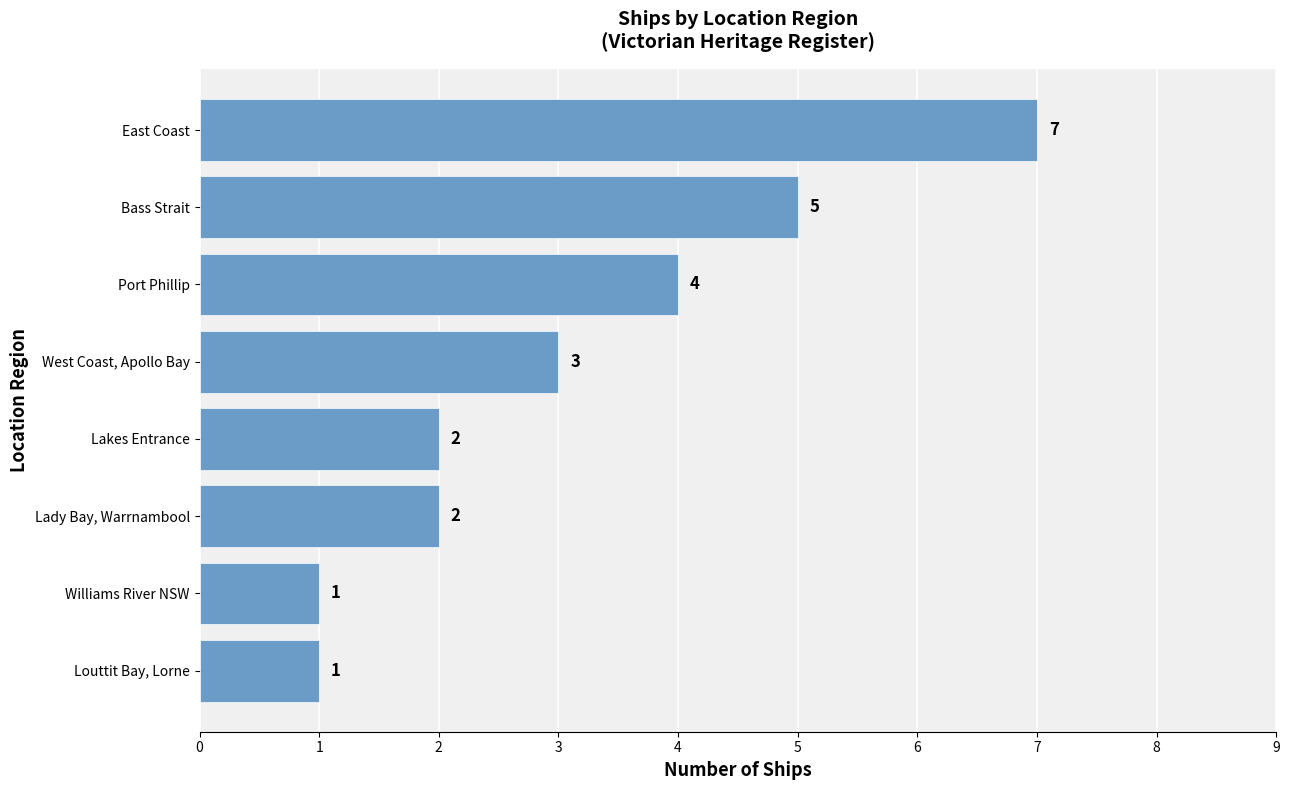

The value at Port Phillip is 3. True or false?

False